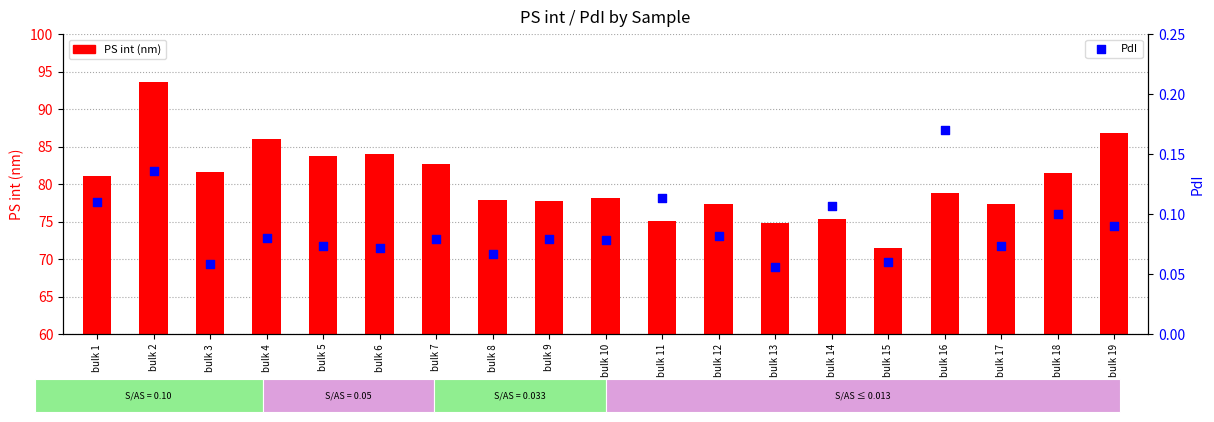

What are all the series names shown in the legend?

PS int, PdI